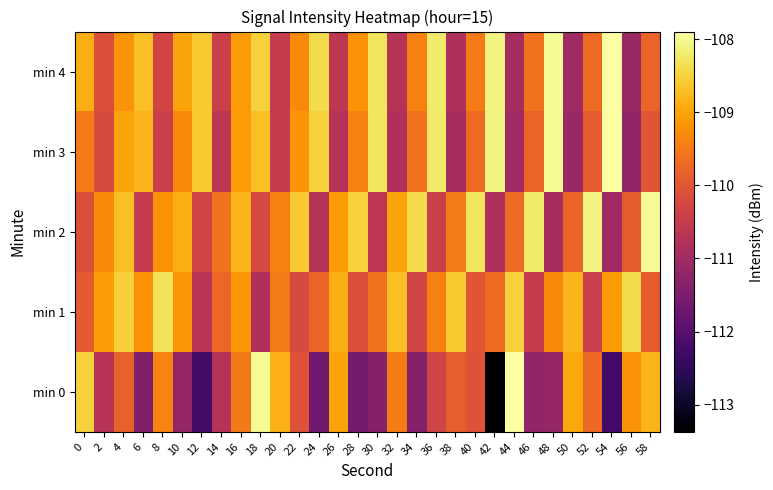

What is the total value across all series at 26?

-548.3